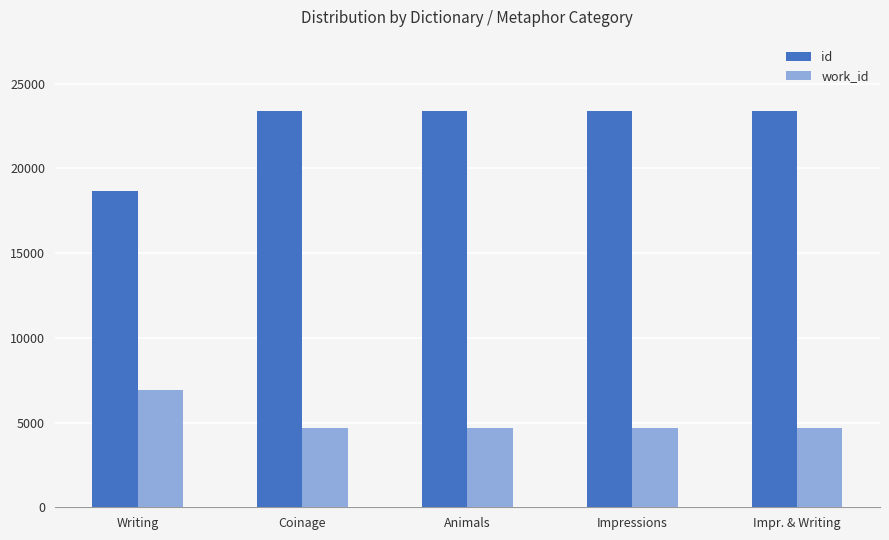

How many groups of bars are there?

5